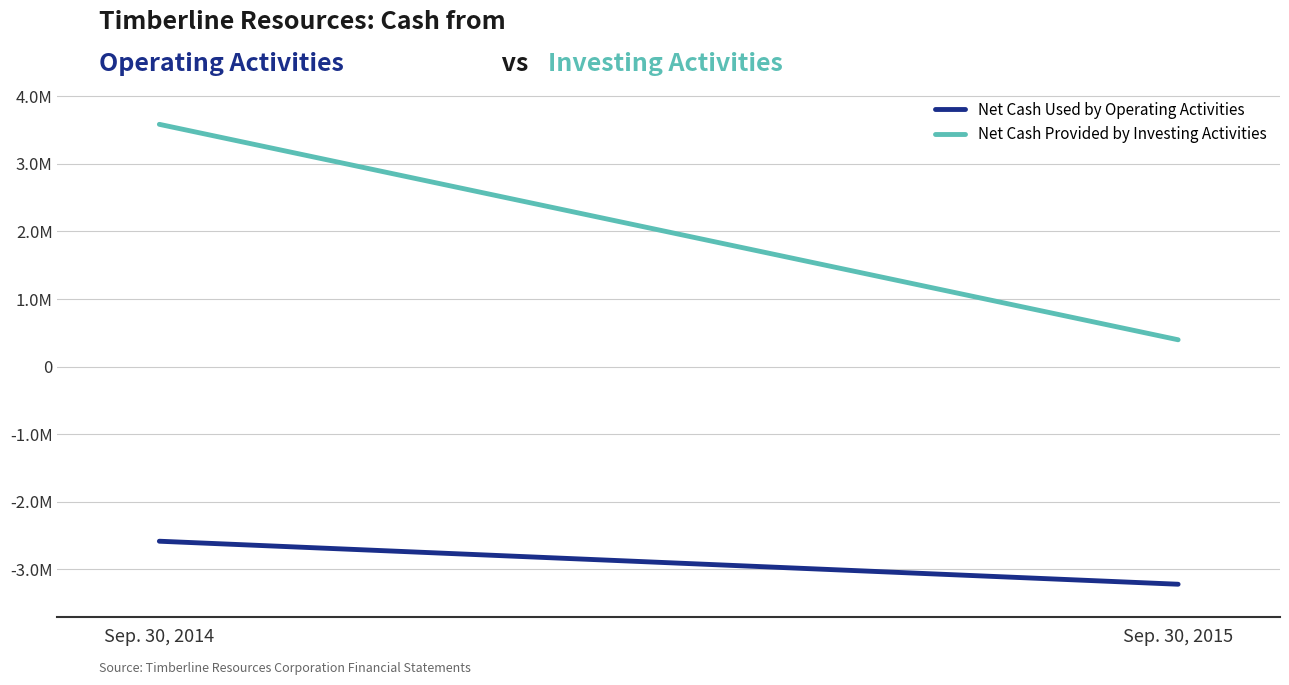

Reading left to right, what are all the values shown in this chart?

Net Cash Used by Operating Activities: Sep. 30, 2014=-2583982	Sep. 30, 2015=-3220495
Net Cash Provided by Investing Activities: Sep. 30, 2014=3584383	Sep. 30, 2015=396692